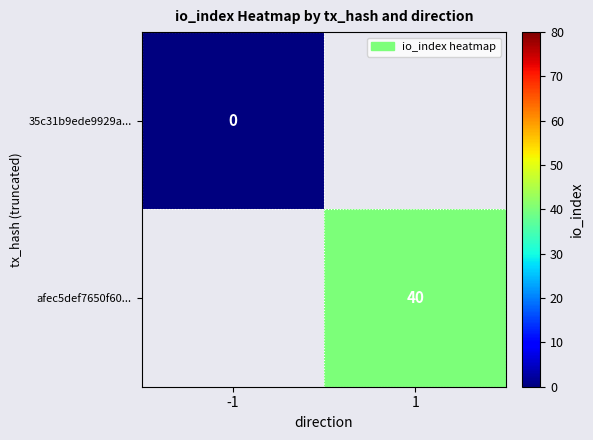

What is the maximum value shown in the chart?

40.0